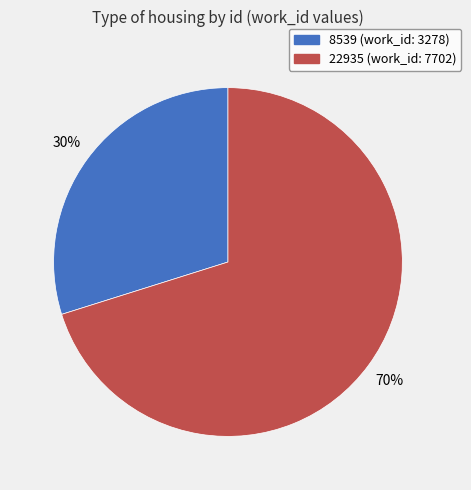

Between 8539 (work_id: 3278) and 22935 (work_id: 7702), which is larger?

22935 (work_id: 7702)